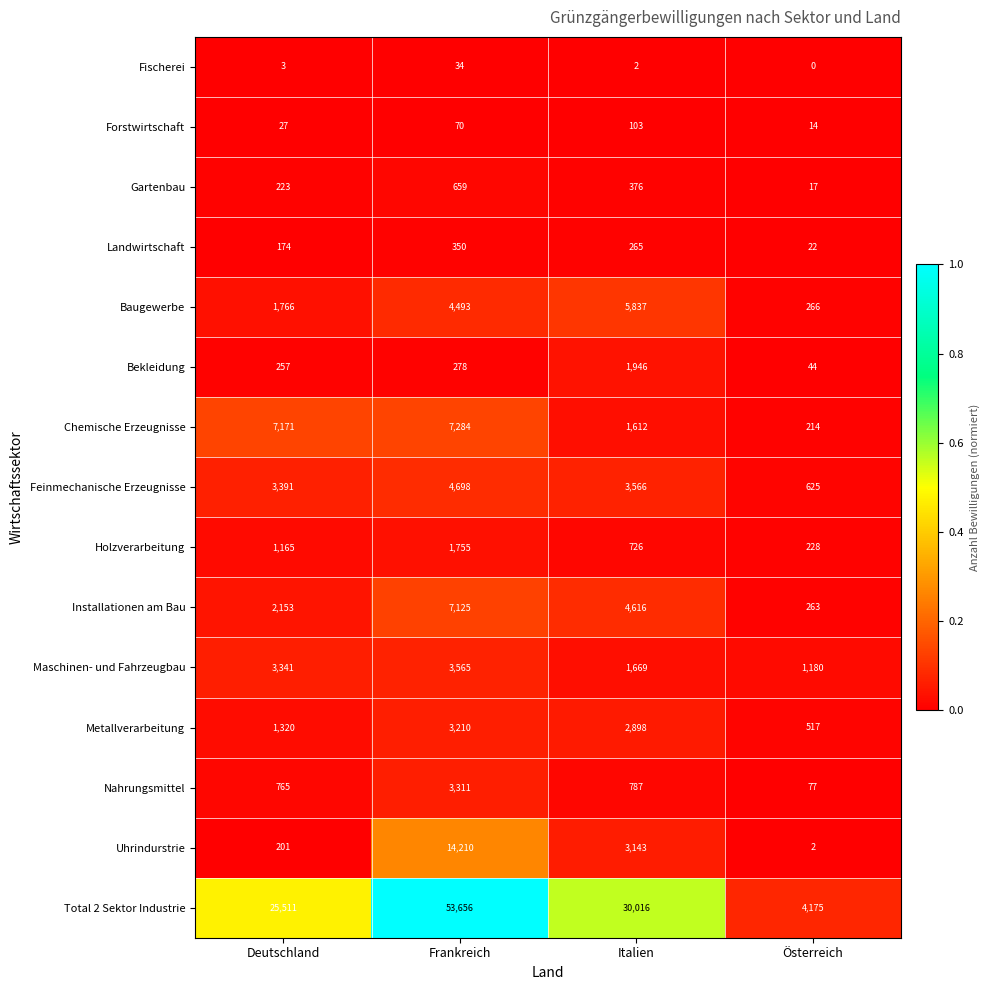

At how many categories does at least one series exceed 11394?

3